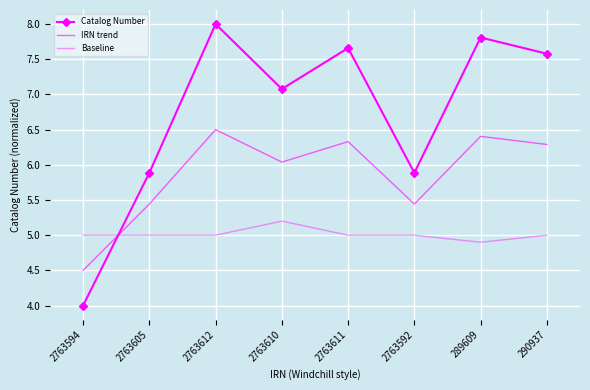

What is the value of the Baseline point at the 3rd from the left?

5.0